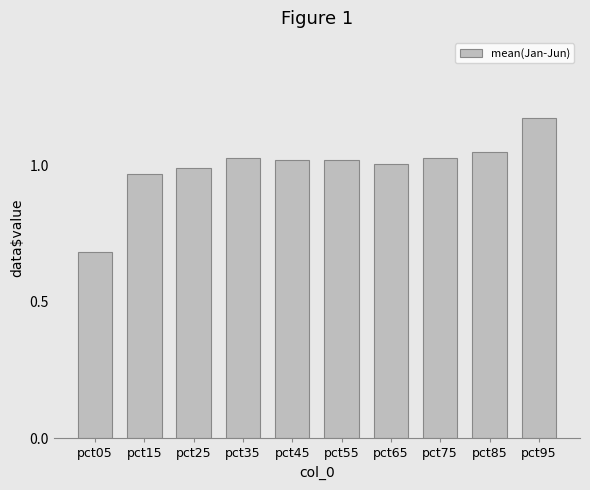

What is the difference between the values at pct95 and pct65?

0.2